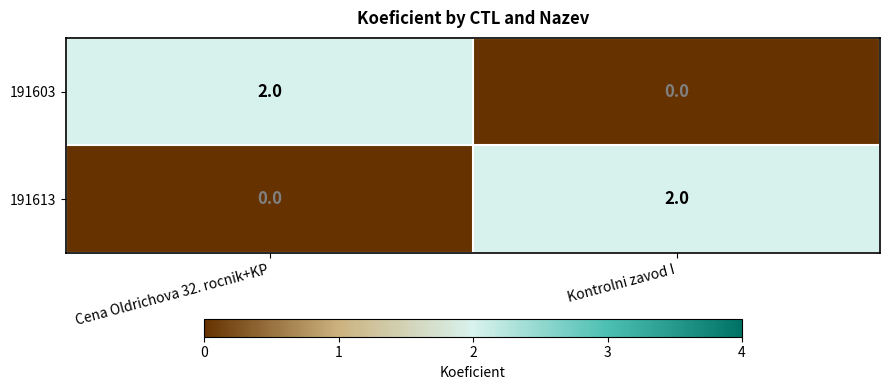

At how many categories does at least one series exceed 0?

2